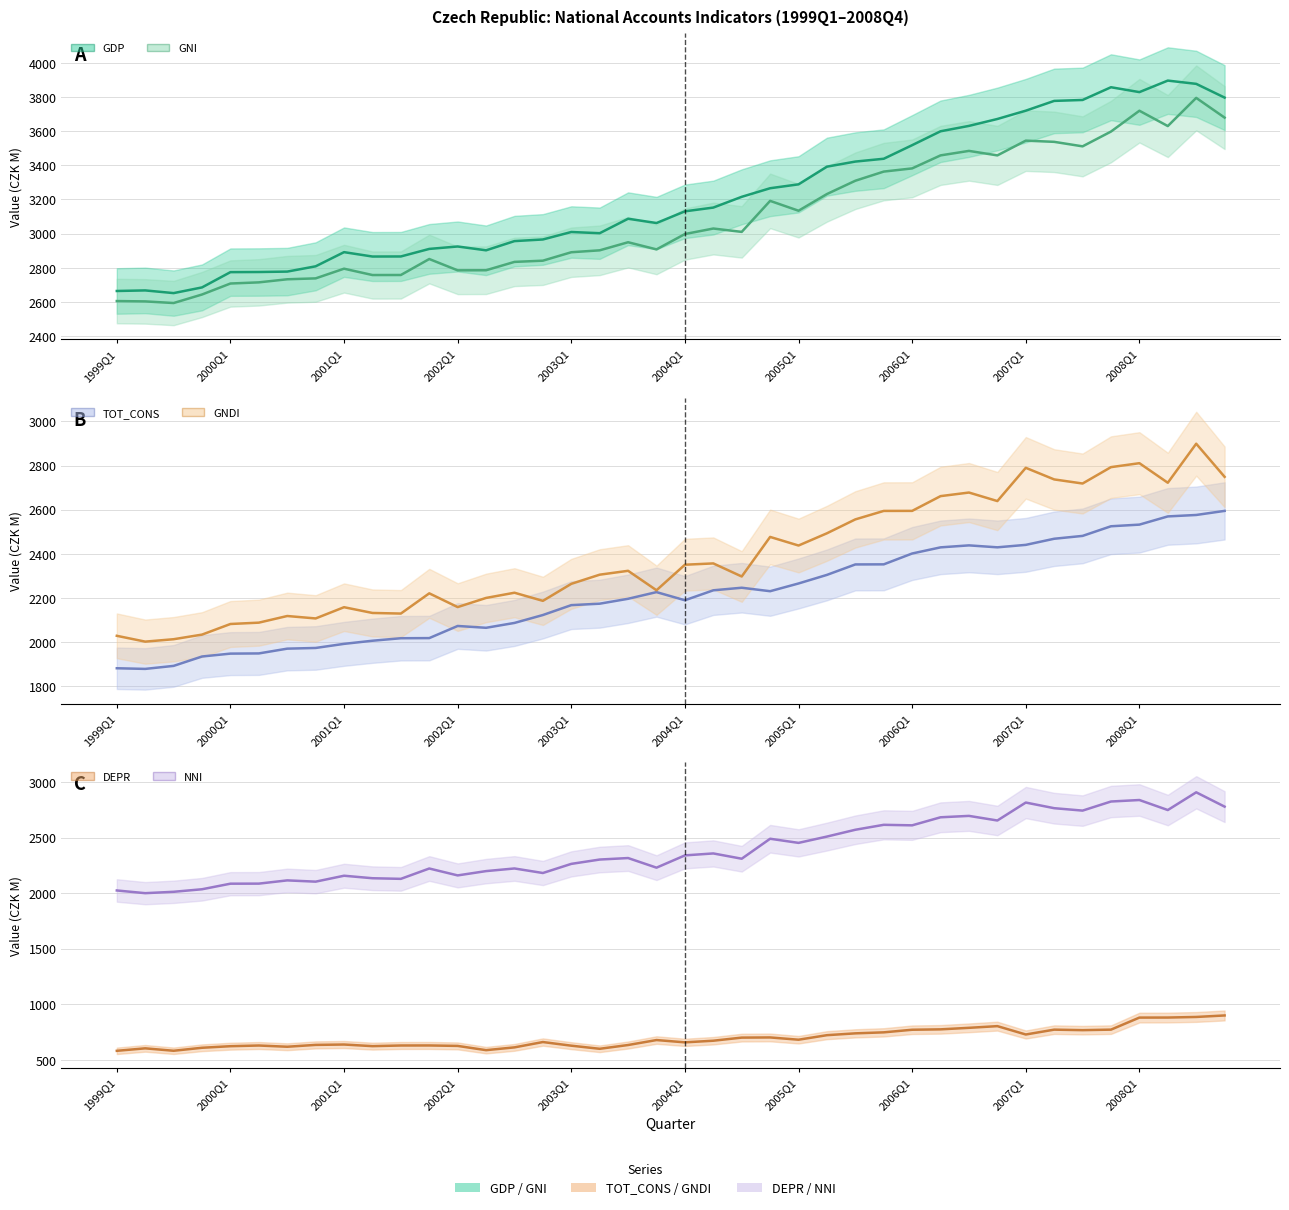

The value of GNI (line) at 22 is 3010.2. True or false?

True